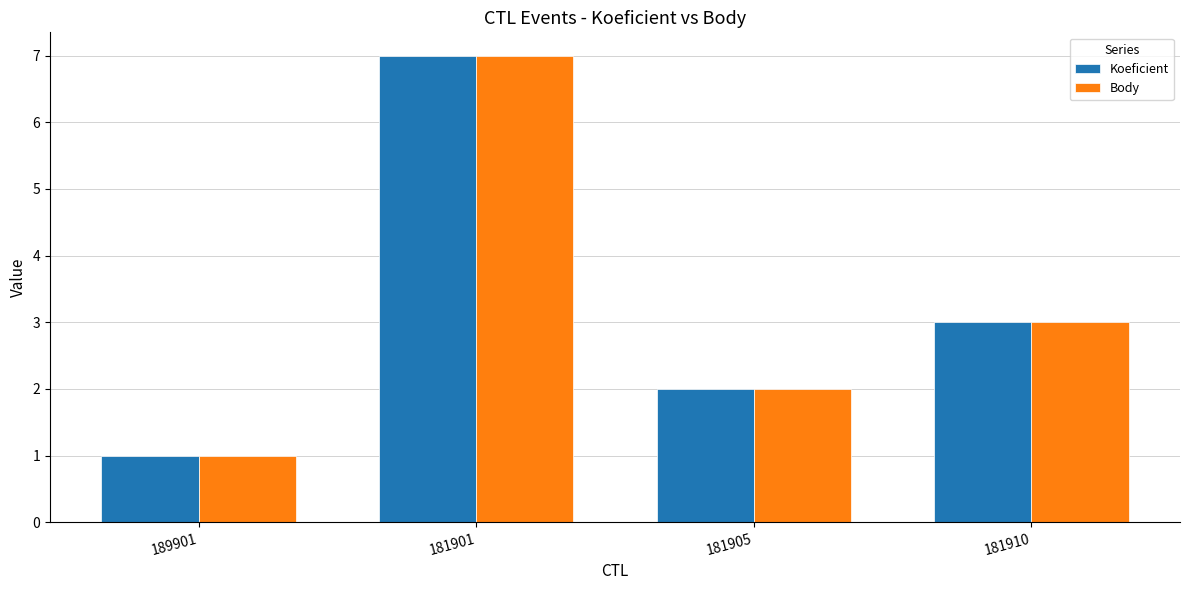

Reading left to right, list all the values displayed in this chart.

Koeficient: 189901=1	181901=7	181905=2	181910=3
Body: 189901=1	181901=7	181905=2	181910=3